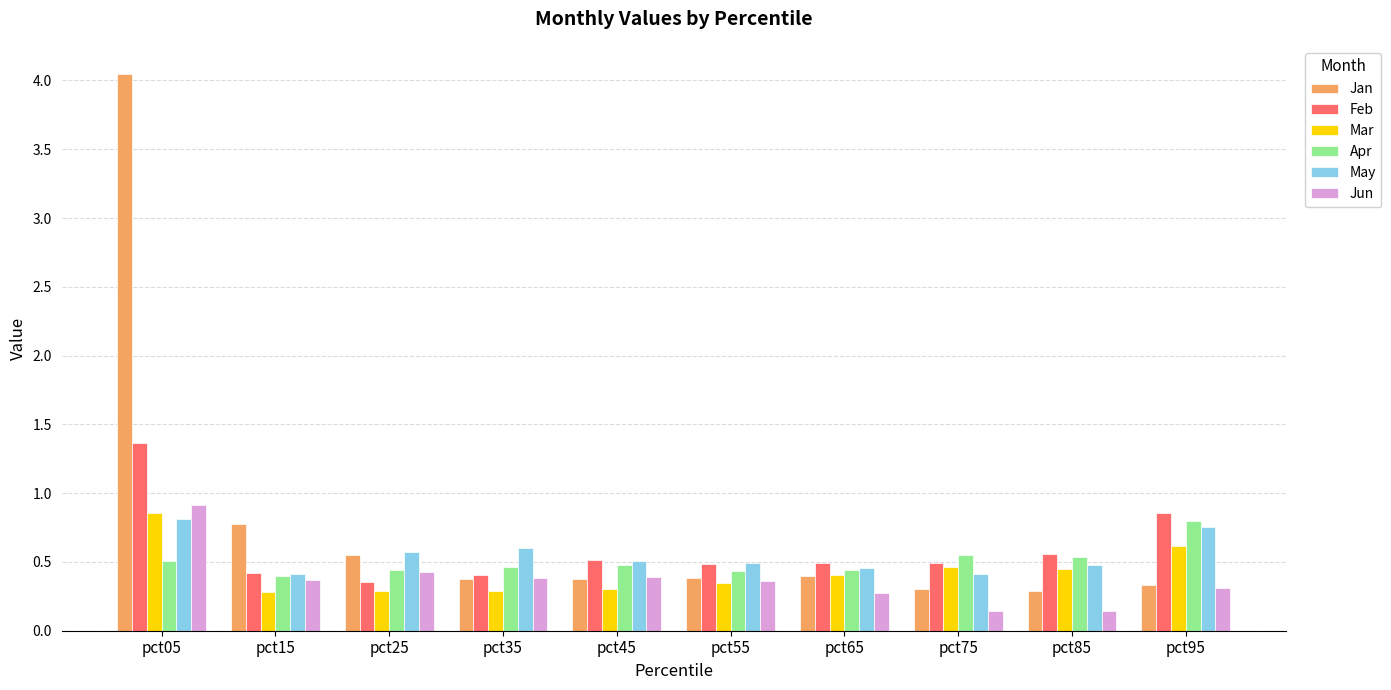

The Apr series shows 0.4 at pct95. True or false?

False